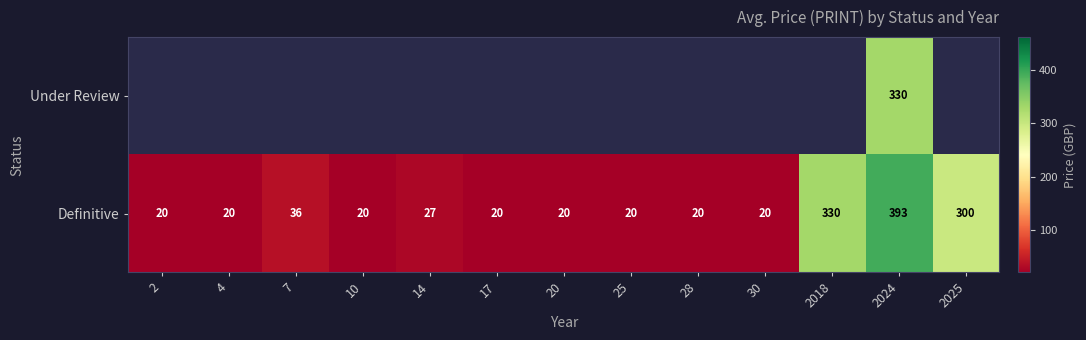

What is the average value of the Definitive series?

96